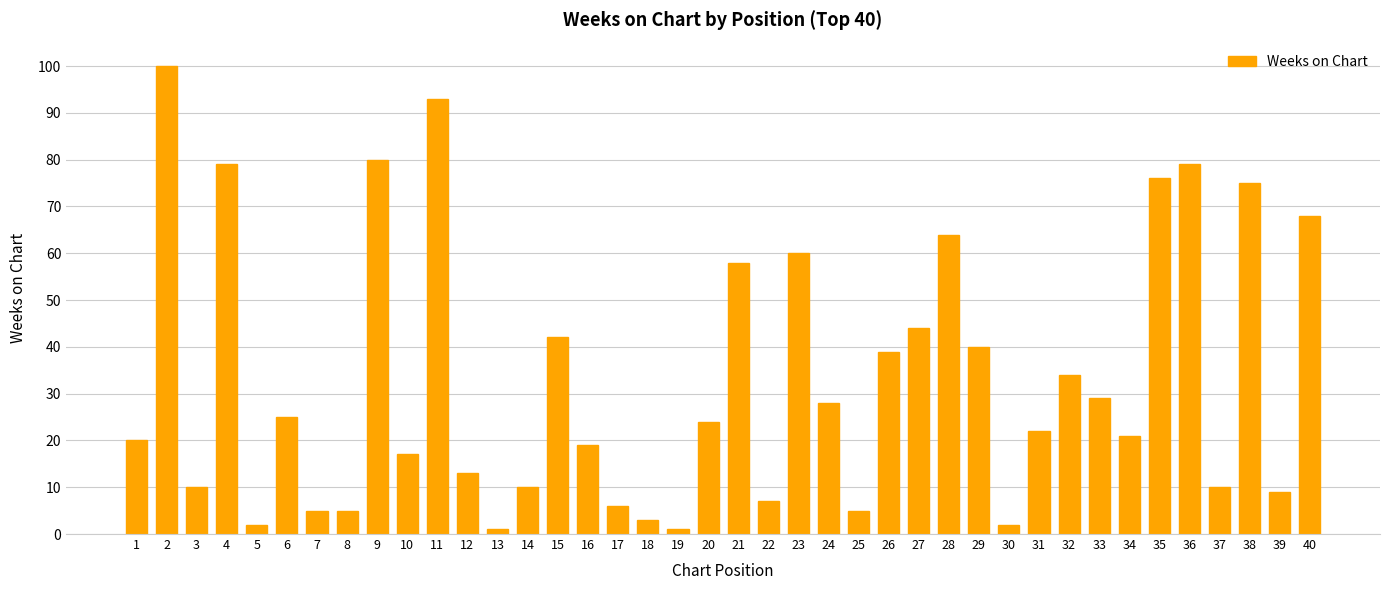

Is it true that the value at 35 is 76?

True